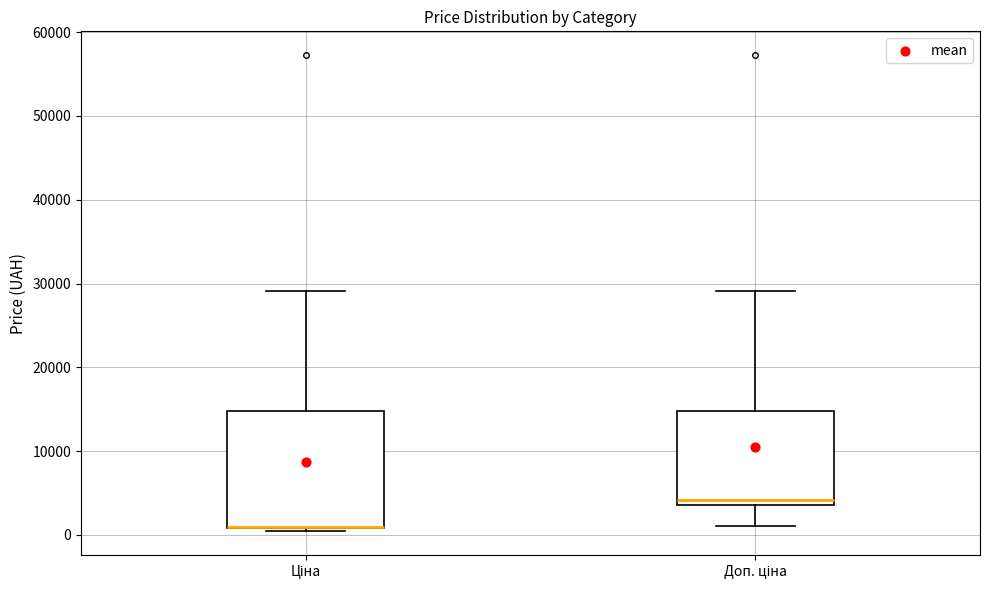

Reading left to right, transcribe this box plot: for each box, give where its median line is, the range the box spans, and where its two whiskers end, as read against the y-axis. The values are not printed on the chart, so give them approximately, as read against the axis.

Ціна: median 1000 (drawn on the box's lower edge), box 1000 to 15000, whiskers 0 to 29000
Доп. ціна: median 4000 (just above the box's lower edge), box 4000 to 15000, whiskers 1000 to 29000